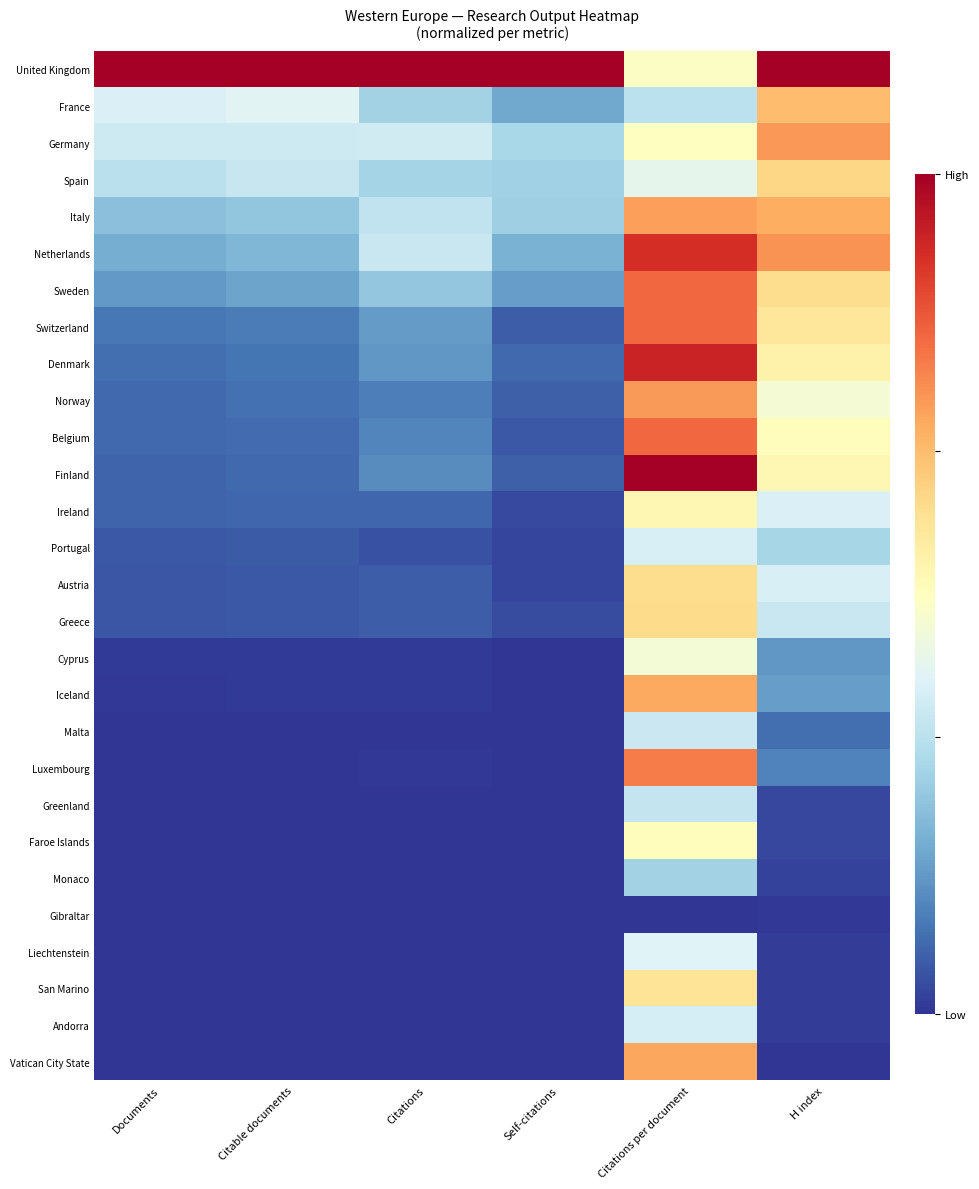

What is the total value across all series at Documents?

3.4